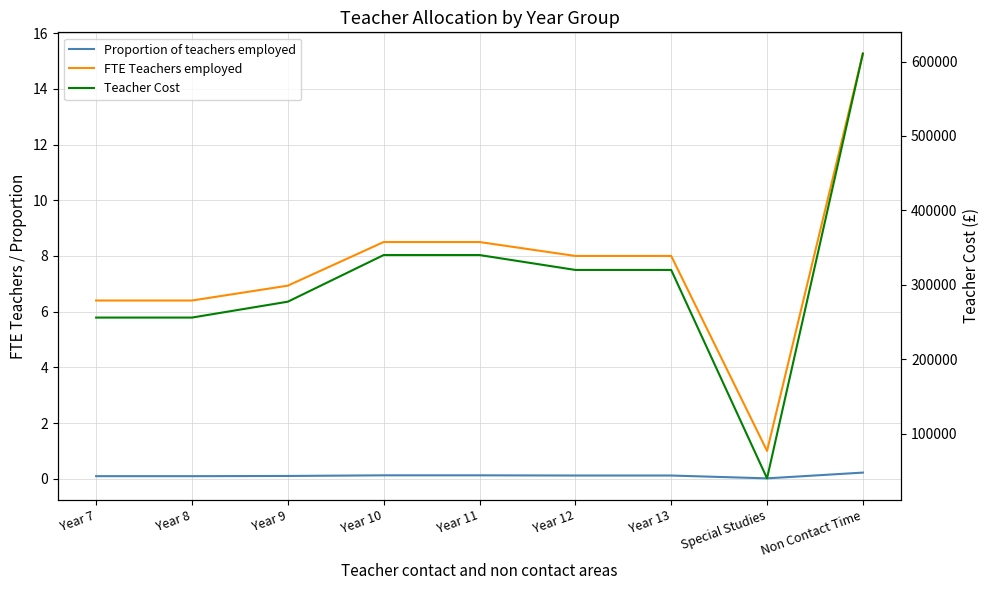

Rank the series by their maximum value, from lowest to highest.

Proportion of teachers employed, FTE Teachers employed, Teacher Cost